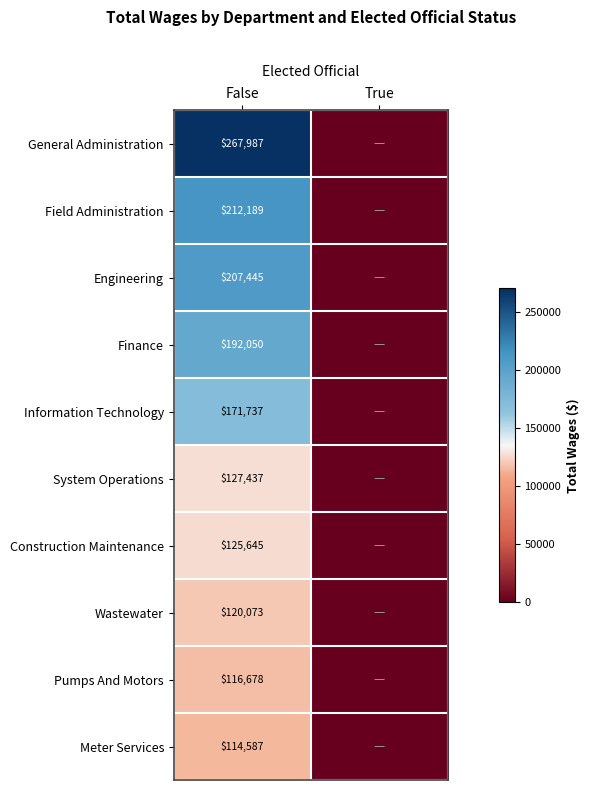

Is it true that Finance equals 192050 at False?

True